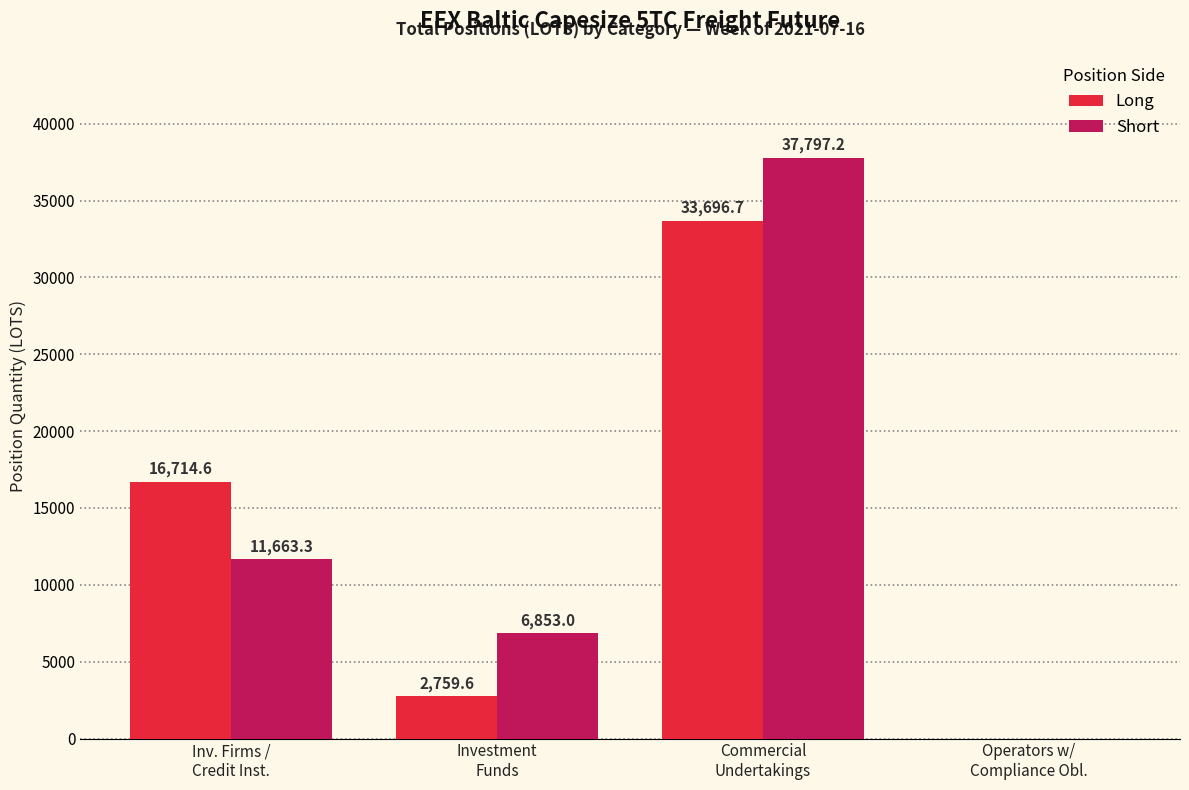

Reading right to left, extract all data points from this chart.

Long: 0.0	33696.7	2759.6	16714.6
Short: 0.0	37797.2	6853.0	11663.3